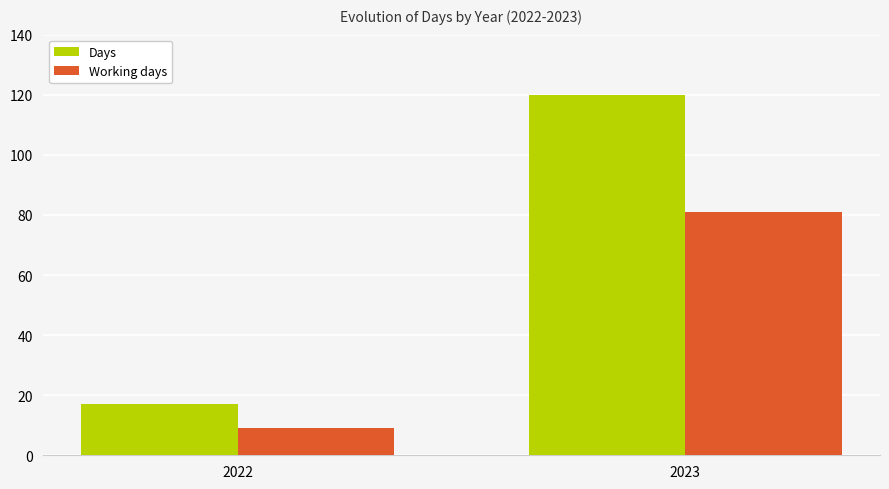

How many Working days values are between 9 and 81?

2